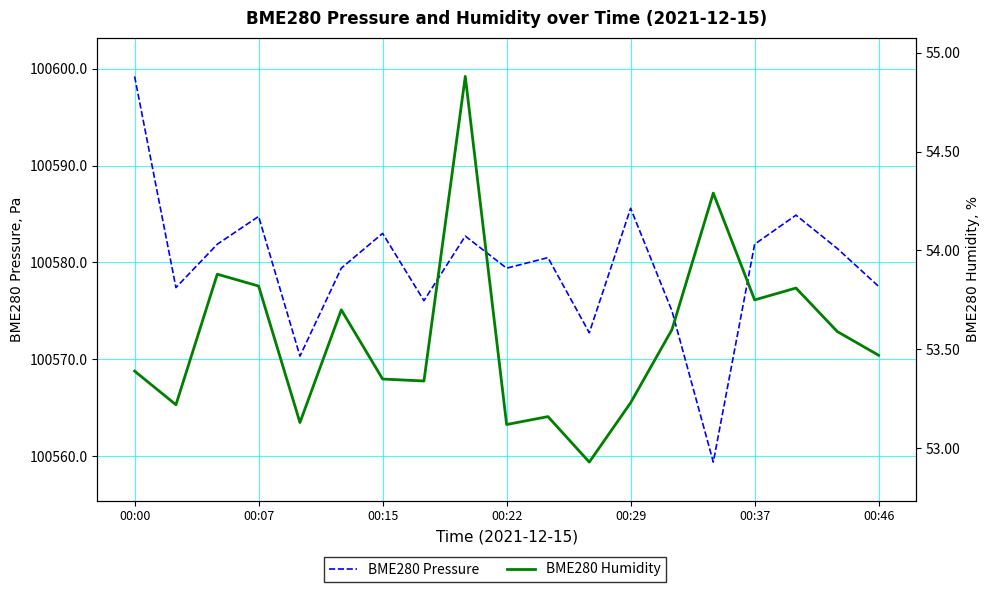

What is the maximum value shown in the chart?

100599.2